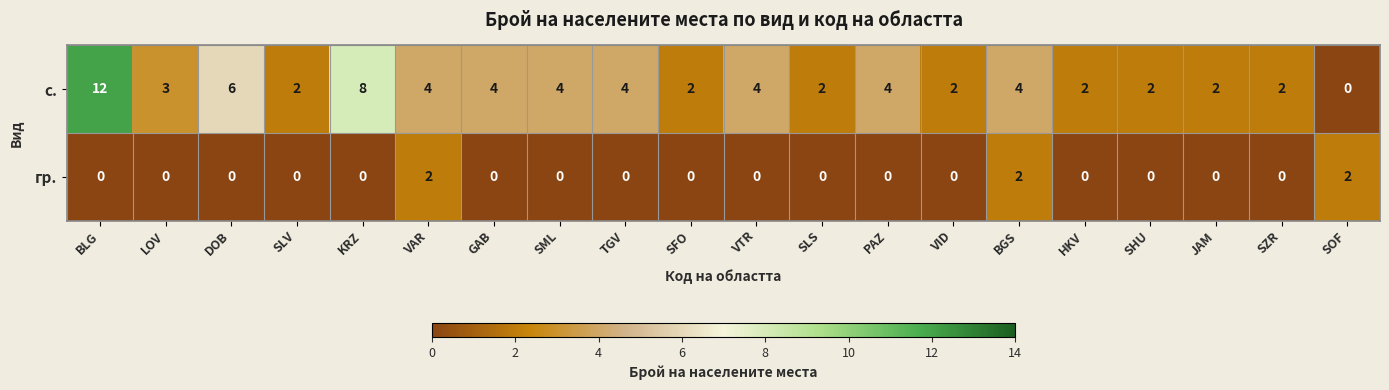

What is the approximate value of с. at BLG, to the nearest 10?

10